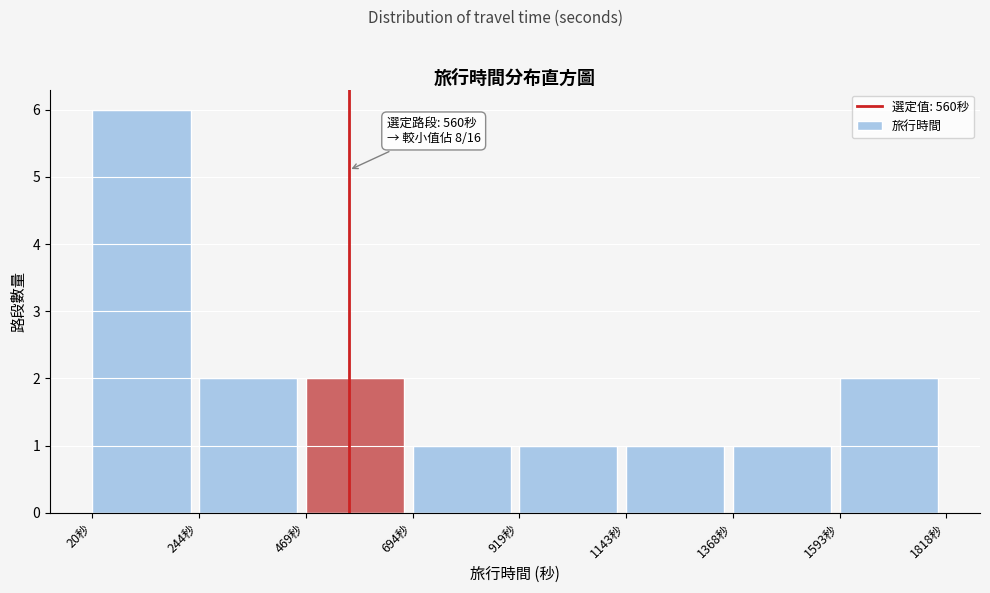

Which range on the x-axis has the tallest bar?

0 to 250